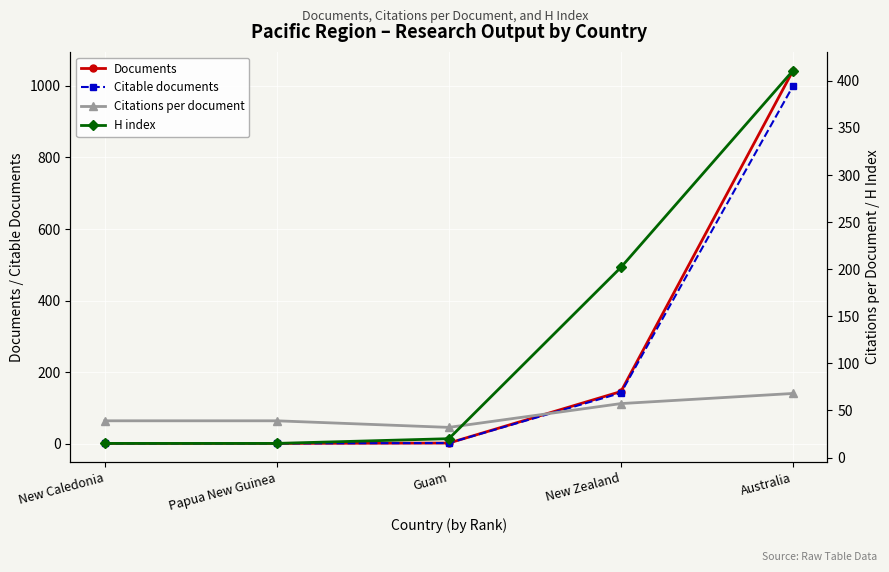

What is the difference between the second highest and second lowest values in the Documents series?

145.0